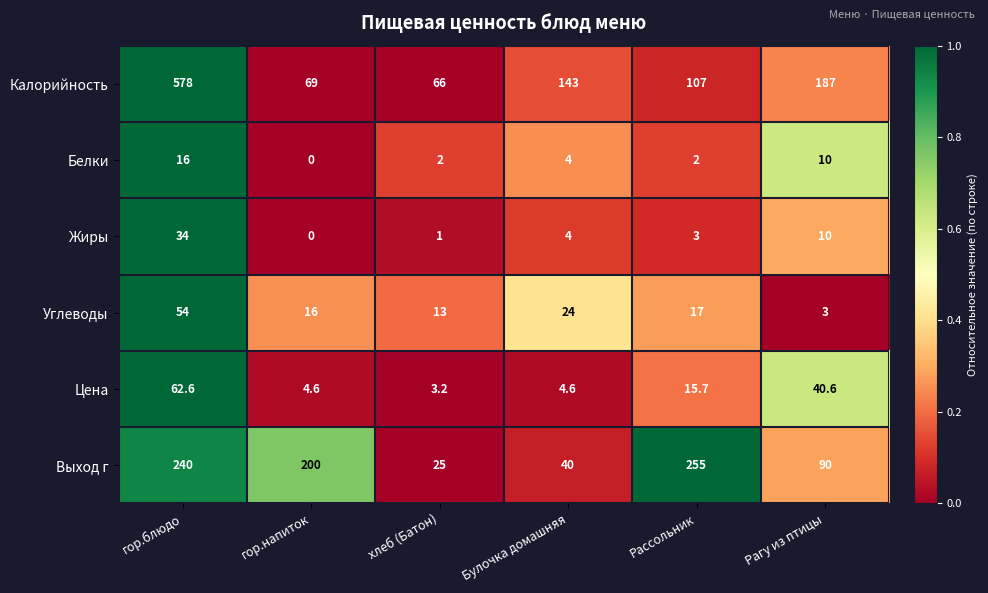

Count the number of categories in the chart.

6